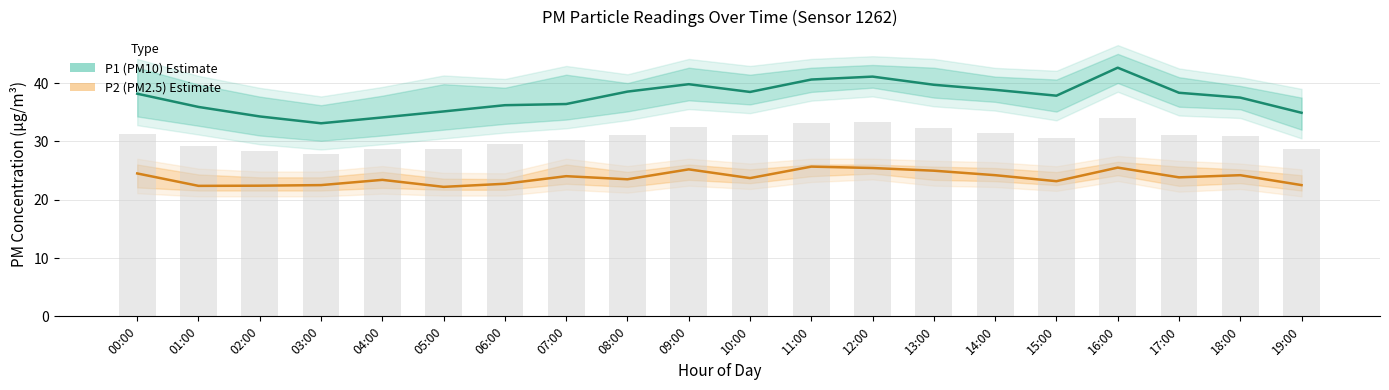

How many values in the P2 (PM2.5) series exceed 23?

14